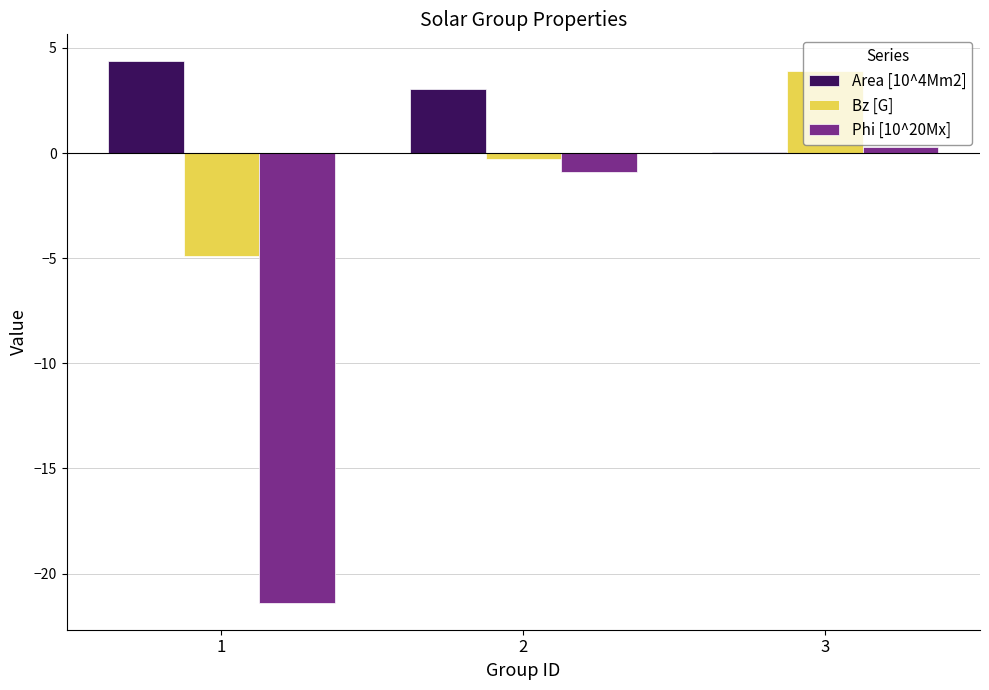

Is it true that Bz [G] equals -0.3 at 2?

True